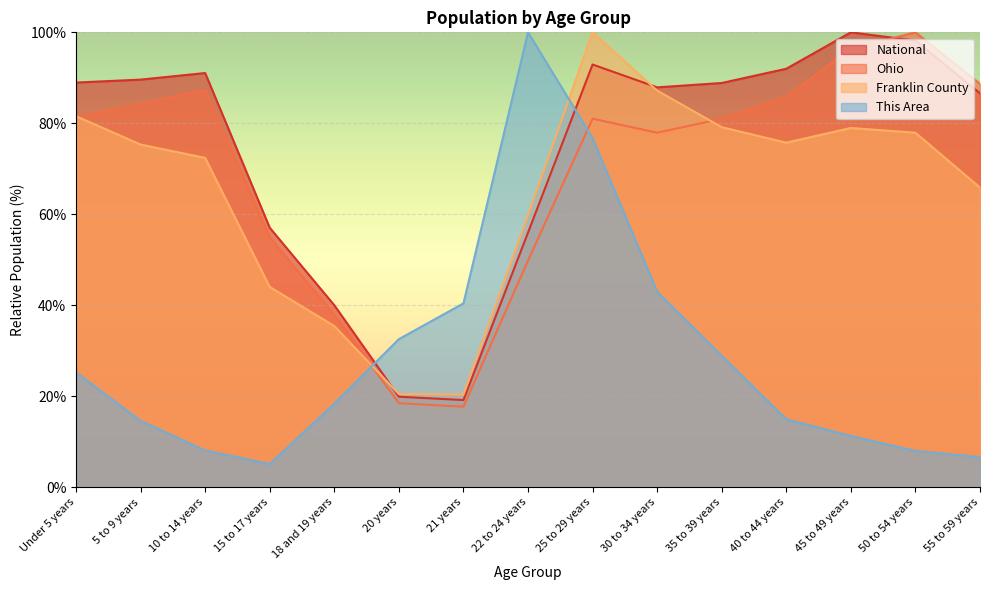

At how many categories does at least one series exceed 33?

14